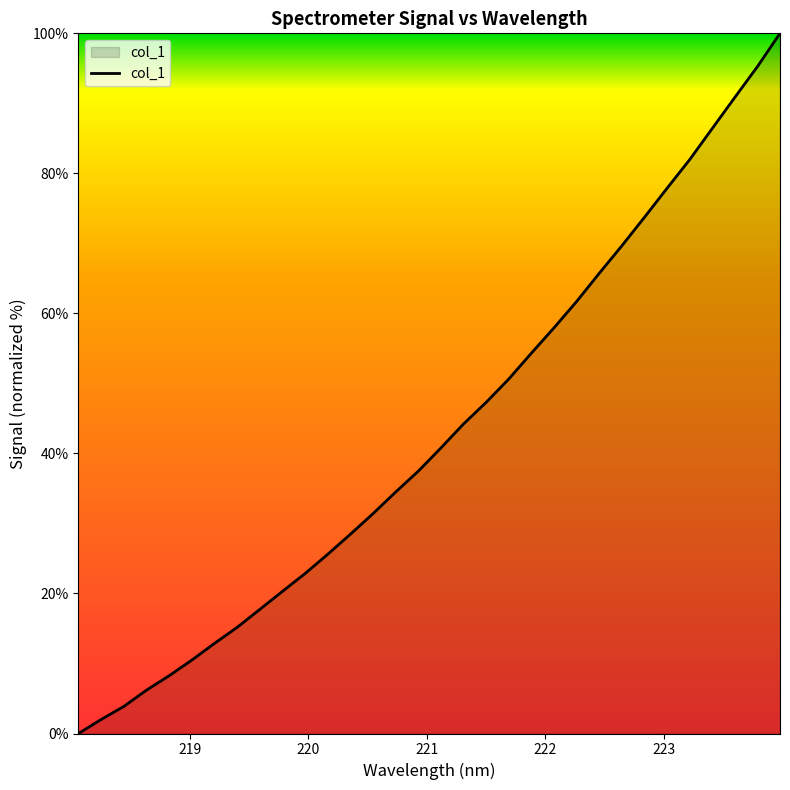

What is the greatest value displayed?

100.0